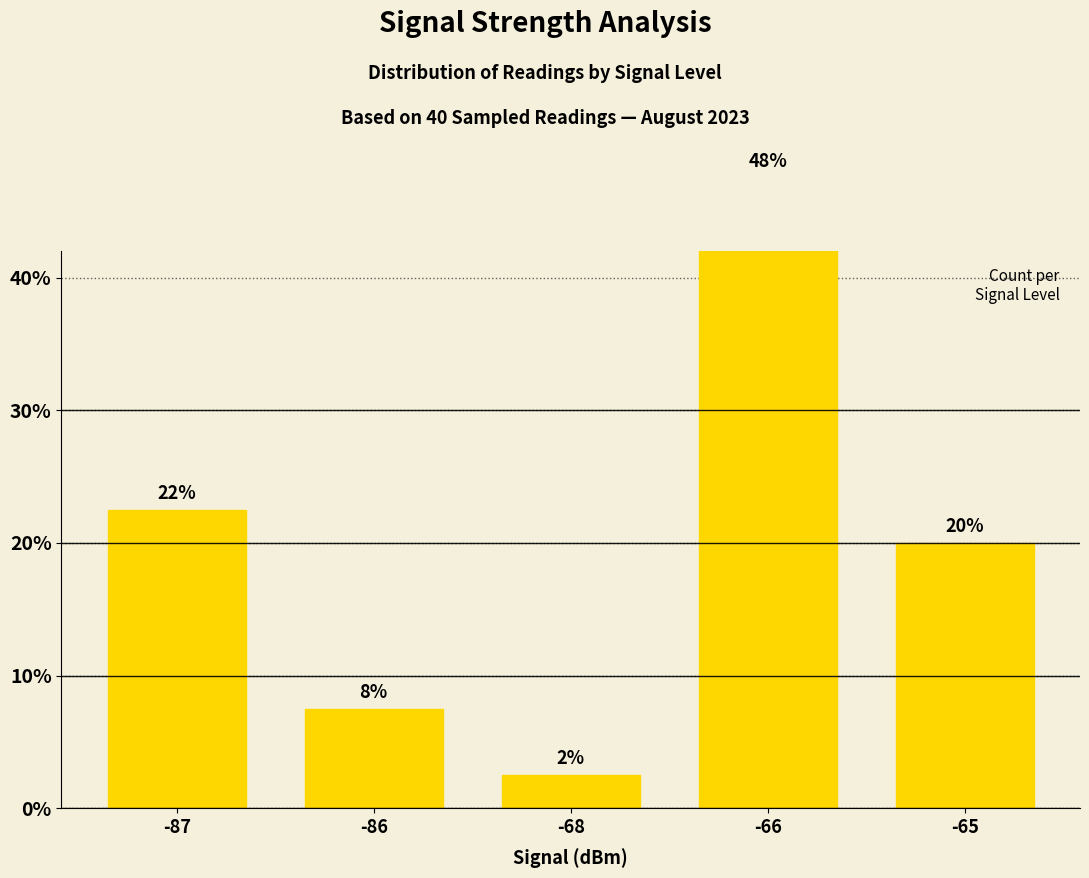

True or false: the data shows 0.1 at -86.

False